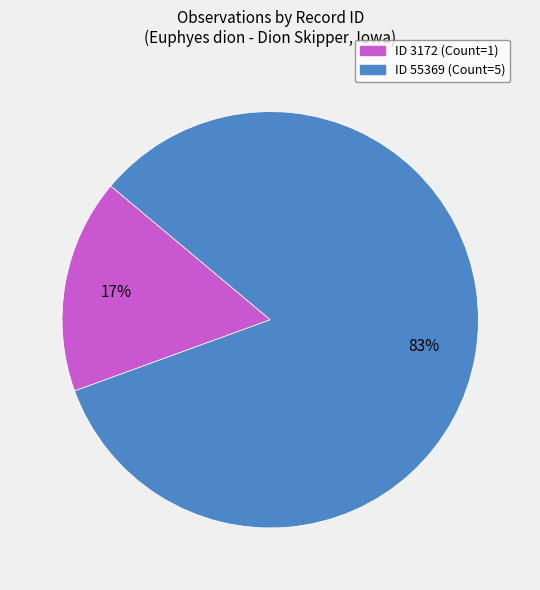

To the nearest percent, what is the average slice percentage?

50%